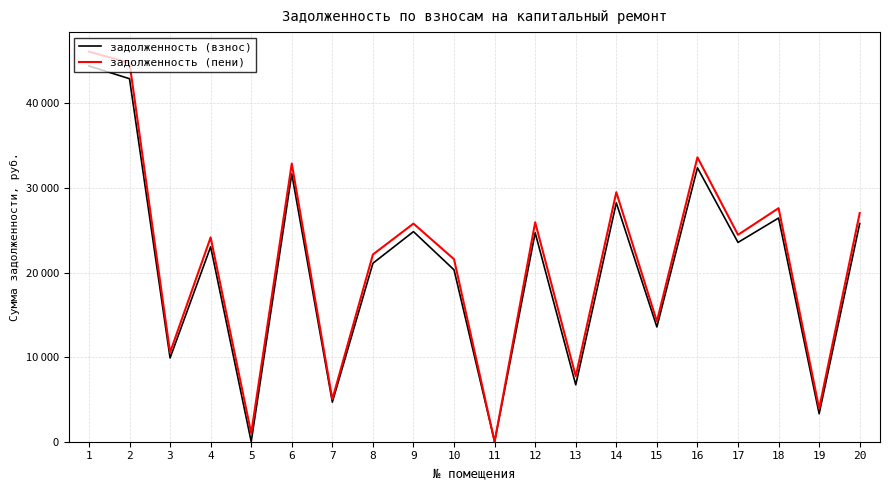

Rank the categories by задолженность (пени) value from highest to lowest.

1, 2, 16, 6, 14, 18, 20, 12, 9, 17, 4, 8, 10, 15, 3, 13, 7, 19, 5, 11